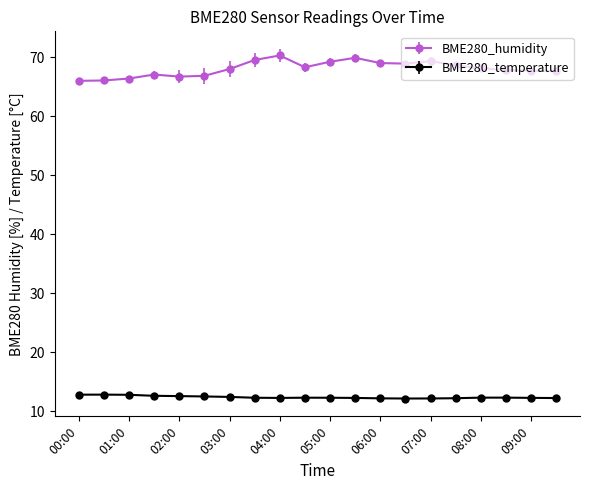

What is the value of the BME280_humidity point at the 7th from the left?

68.0